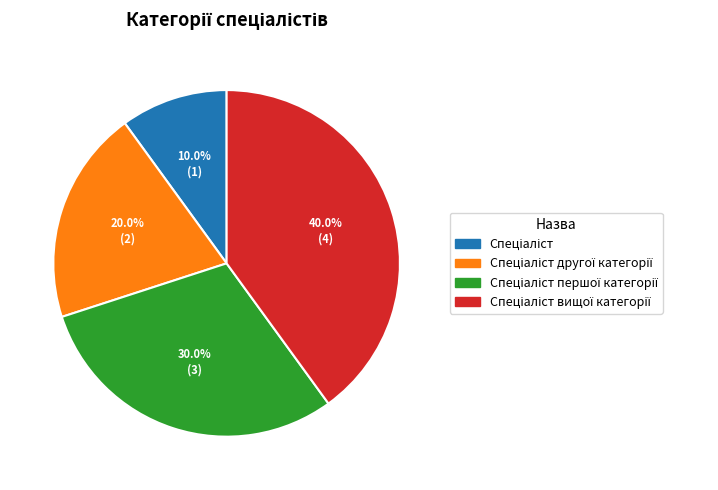

Is there a majority slice in this chart?

No